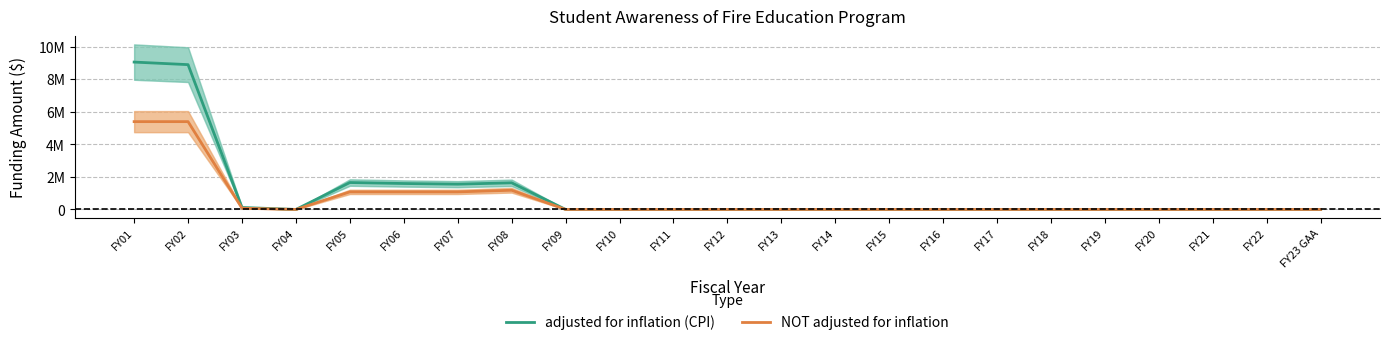

The value of adjusted for inflation (CPI) at FY16 is 0. True or false?

True